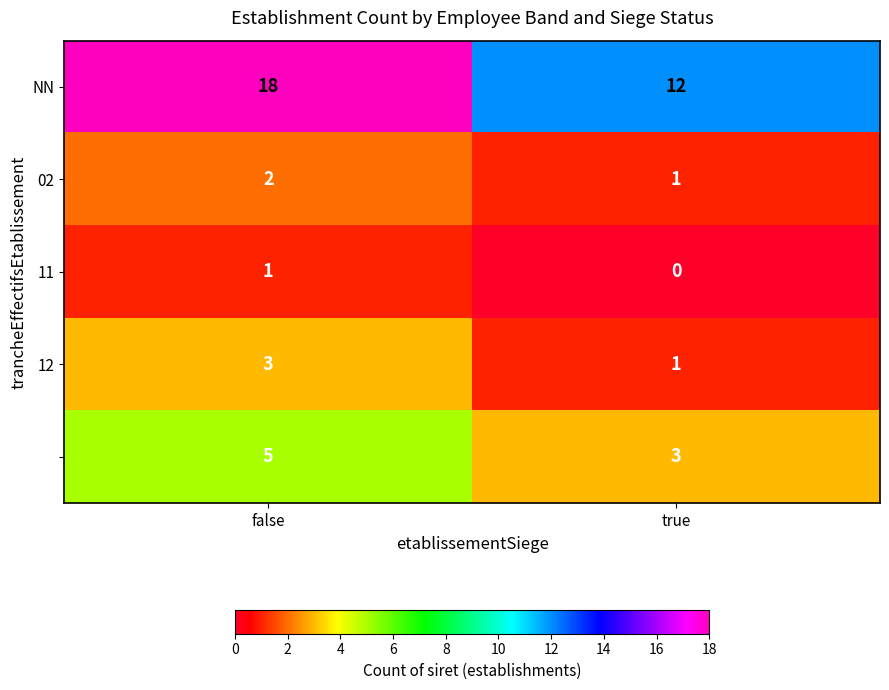

At which category is the sum across all series the highest?

false